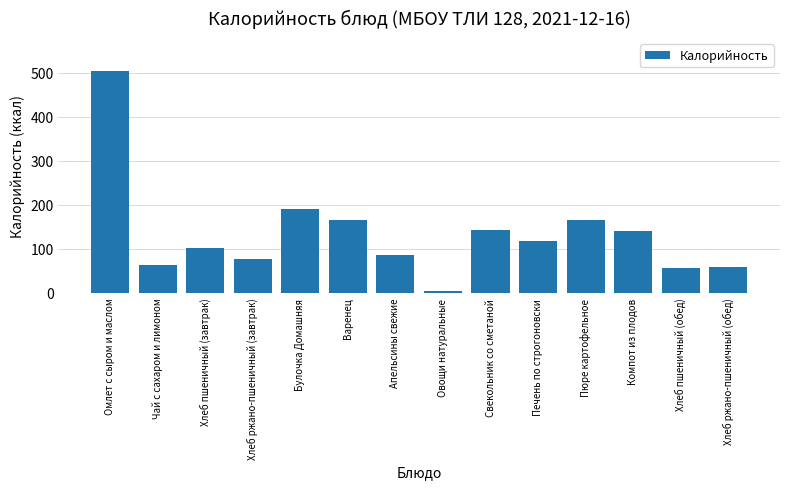

Is it true that the value at Хлеб ржано-пшеничный (обед) is 88.3?

False